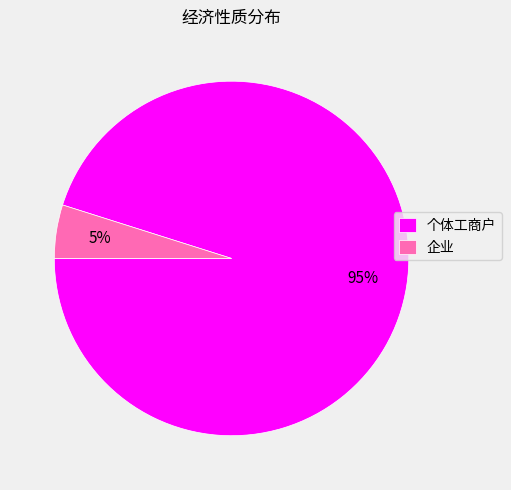

Between 个体工商户 and 企业, which is larger?

个体工商户